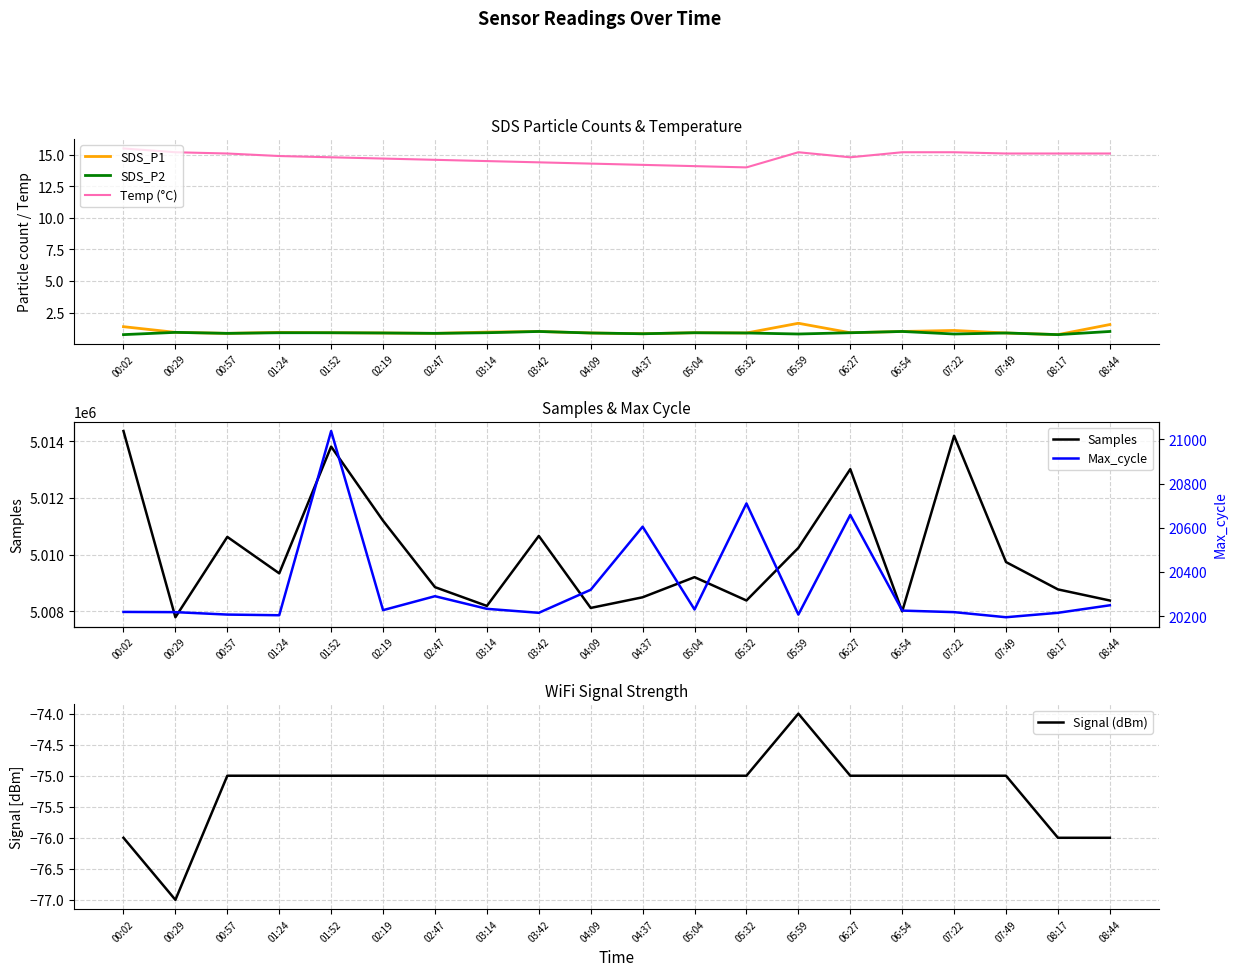

Reading left to right, list all the values displayed in this chart.

SDS_P1: 00:02=1.4	00:29=0.9	00:57=0.8	01:24=0.9	01:52=0.9	02:19=0.9	02:47=0.8	03:14=0.9	03:42=1.0	04:09=0.9	04:37=0.8	05:04=0.9	05:32=0.9	05:59=1.6	06:27=0.9	06:54=1.0	07:22=1.1	07:49=0.9	08:17=0.8	08:44=1.6
SDS_P2: 00:02=0.8	00:29=0.9	00:57=0.8	01:24=0.9	01:52=0.9	02:19=0.9	02:47=0.8	03:14=0.9	03:42=1.0	04:09=0.9	04:37=0.8	05:04=0.9	05:32=0.9	05:59=0.8	06:27=0.9	06:54=1.0	07:22=0.8	07:49=0.9	08:17=0.8	08:44=1.0
Temp (°C): 00:02=15.5	00:29=15.2	00:57=15.1	01:24=14.9	01:52=14.8	02:19=14.7	02:47=14.6	03:14=14.5	03:42=14.4	04:09=14.3	04:37=14.2	05:04=14.1	05:32=14.0	05:59=15.2	06:27=14.8	06:54=15.2	07:22=15.2	07:49=15.1	08:17=15.1	08:44=15.1
Samples: 00:02=5014361.0	00:29=5007793.0	00:57=5010627.0	01:24=5009342.0	01:52=5013813.0	02:19=5011198.0	02:47=5008855.0	03:14=5008192.0	03:42=5010661.0	04:09=5008121.0	04:37=5008497.0	05:04=5009207.0	05:32=5008384.0	05:59=5010240.0	06:27=5013017.0	06:54=5007999.0	07:22=5014195.0	07:49=5009739.0	08:17=5008775.0	08:44=5008383.0
Signal (dBm): 00:02=-76.0	00:29=-77.0	00:57=-75.0	01:24=-75.0	01:52=-75.0	02:19=-75.0	02:47=-75.0	03:14=-75.0	03:42=-75.0	04:09=-75.0	04:37=-75.0	05:04=-75.0	05:32=-75.0	05:59=-74.0	06:27=-75.0	06:54=-75.0	07:22=-75.0	07:49=-75.0	08:17=-76.0	08:44=-76.0
Max_cycle: 00:02=20220.0	00:29=20219.0	00:57=20208.0	01:24=20205.0	01:52=21037.0	02:19=20228.0	02:47=20291.0	03:14=20234.0	03:42=20216.0	04:09=20320.0	04:37=20605.0	05:04=20231.0	05:32=20710.0	05:59=20208.0	06:27=20658.0	06:54=20226.0	07:22=20219.0	07:49=20196.0	08:17=20216.0	08:44=20250.0